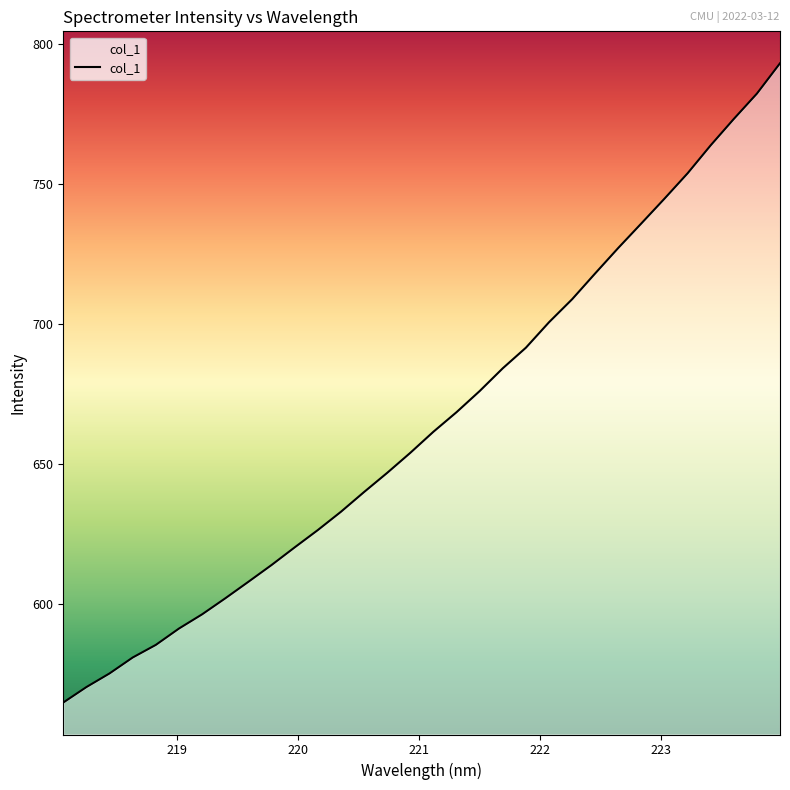

What is the smallest value displayed?

564.7